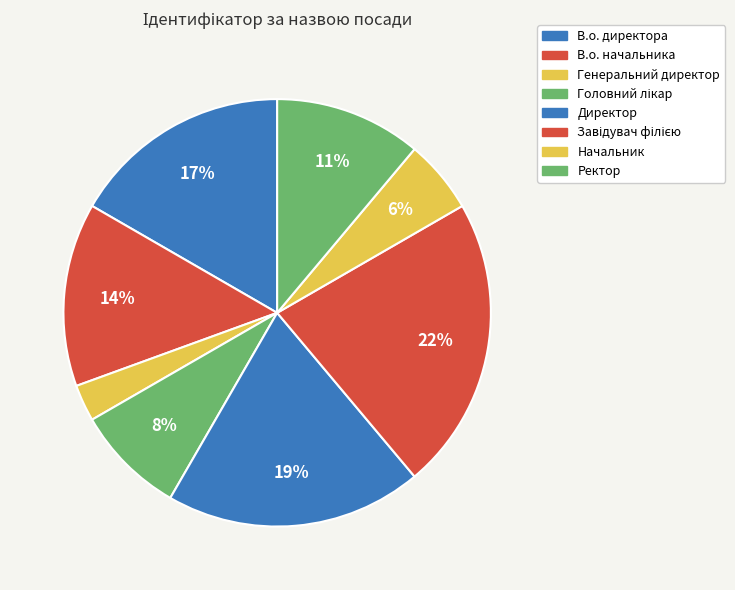

Count the number of slices in the pie.

8